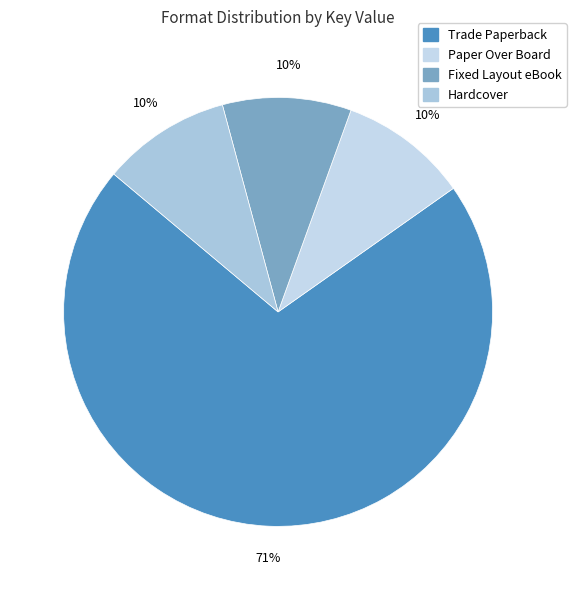

How many slices are in this pie chart?

4